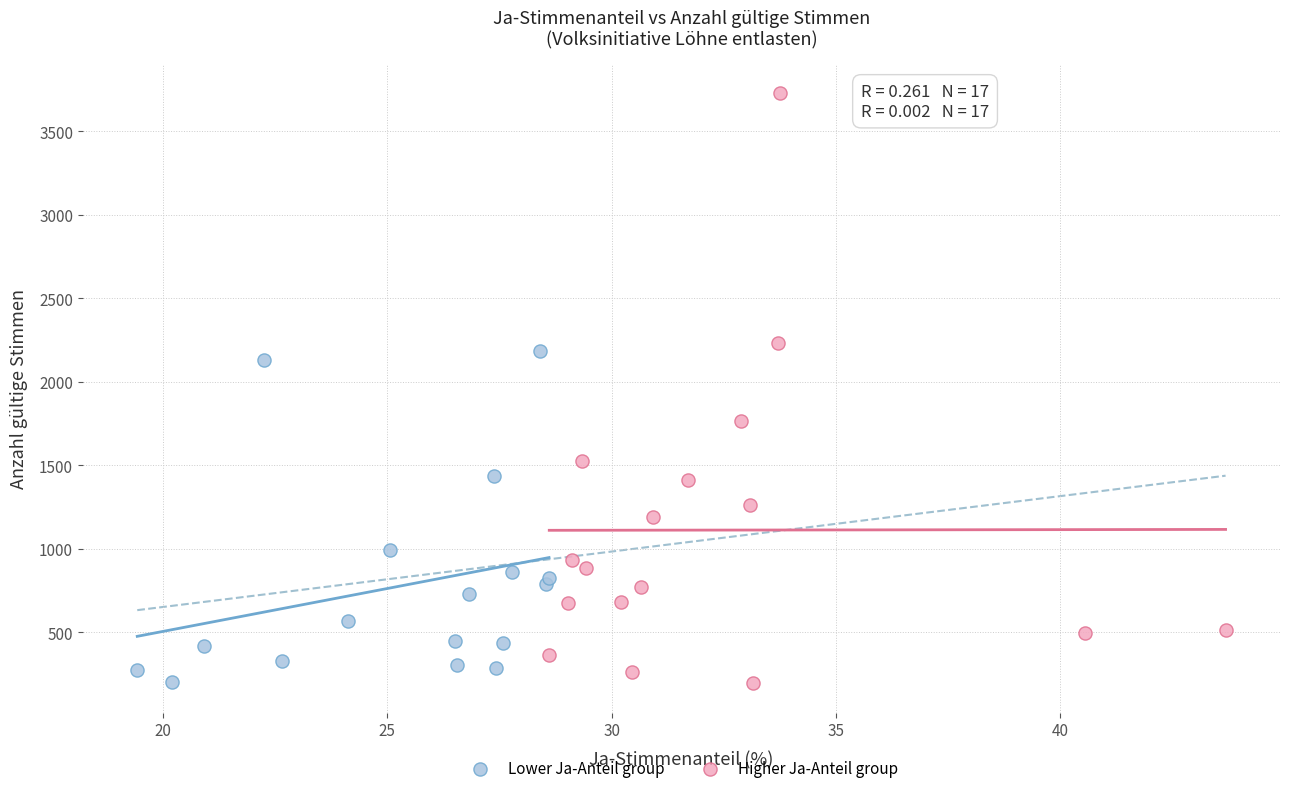

Which series has the largest Y range (max minus min)?

Higher Ja-Anteil group